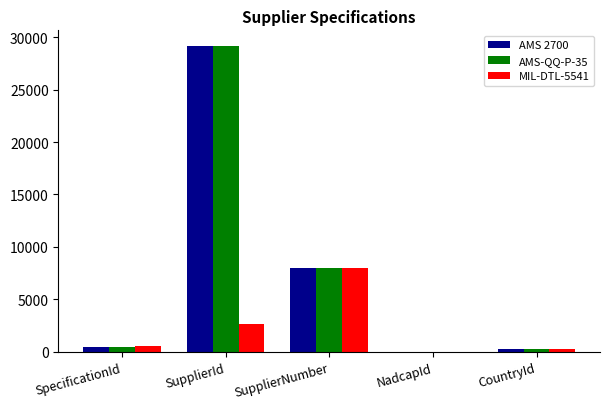

What is the sum of the MIL-DTL-5541 values at SpecificationId and CountryId?

793